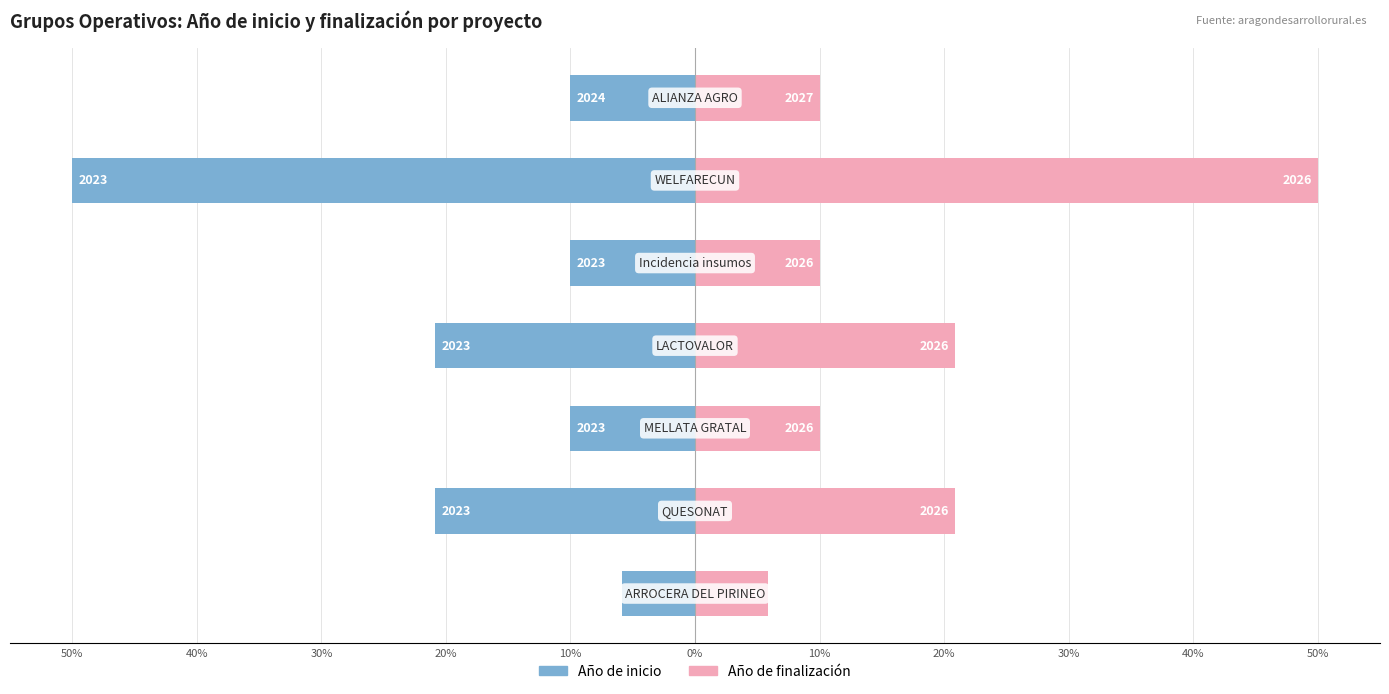

Which series has the widest spread of values?

Año de inicio